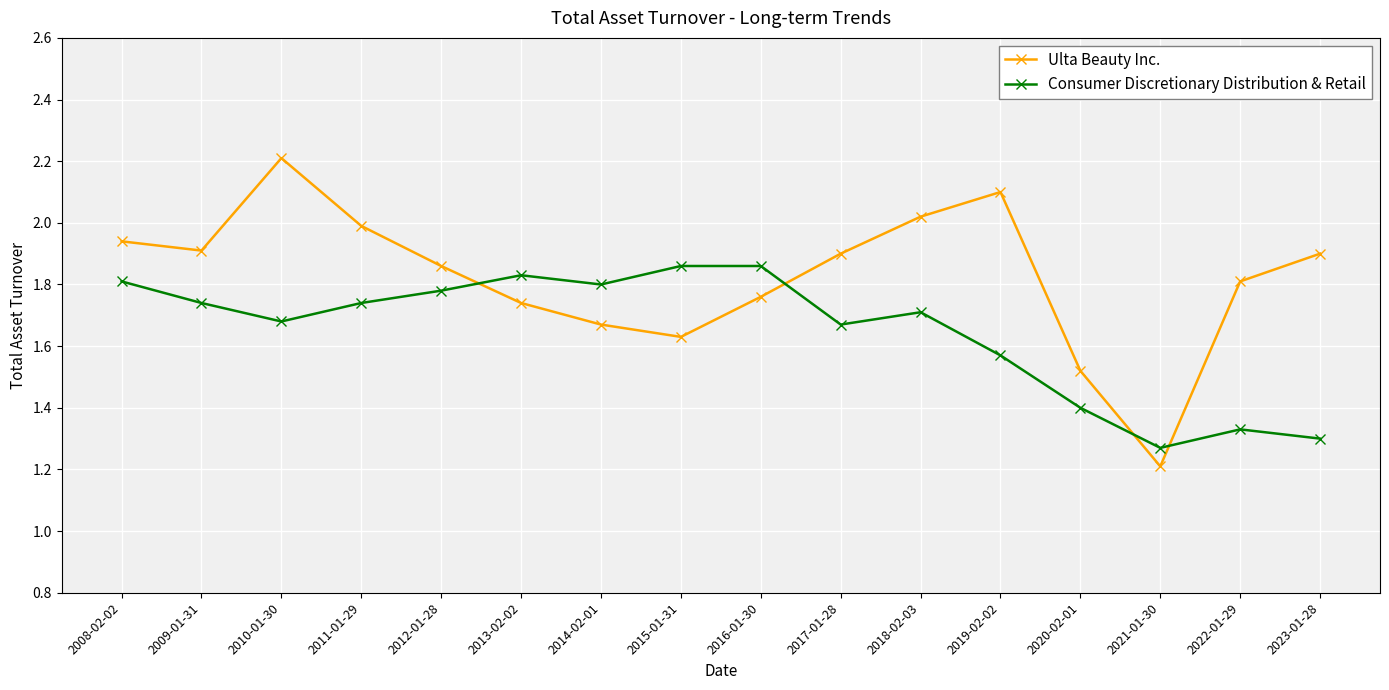

What is the difference between the Consumer Discretionary Distribution & Retail values at 2017-01-28 and 2019-02-02?

0.1